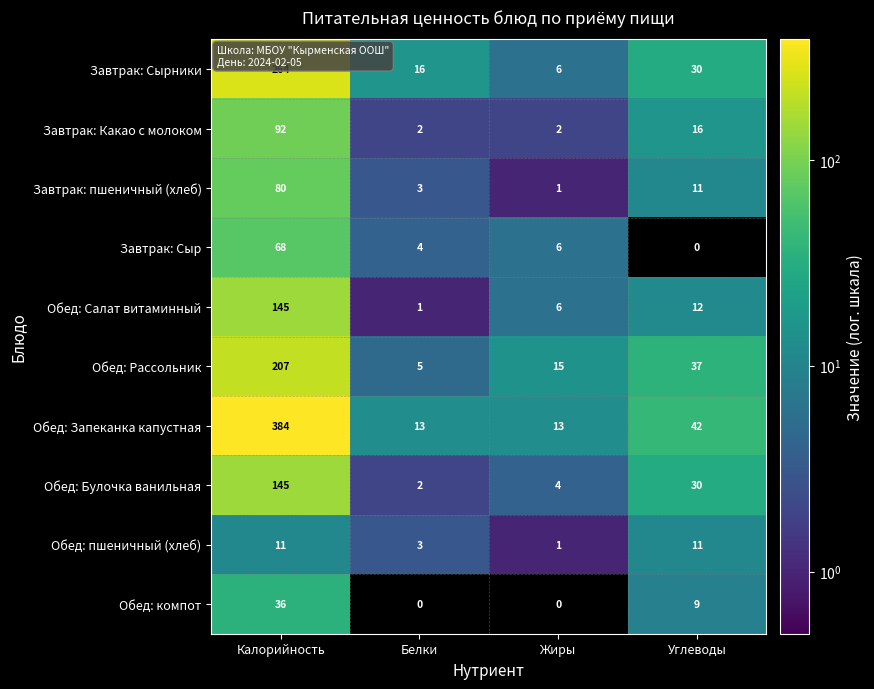

The value of Обед: Рассольник at Калорийность is 207. True or false?

True